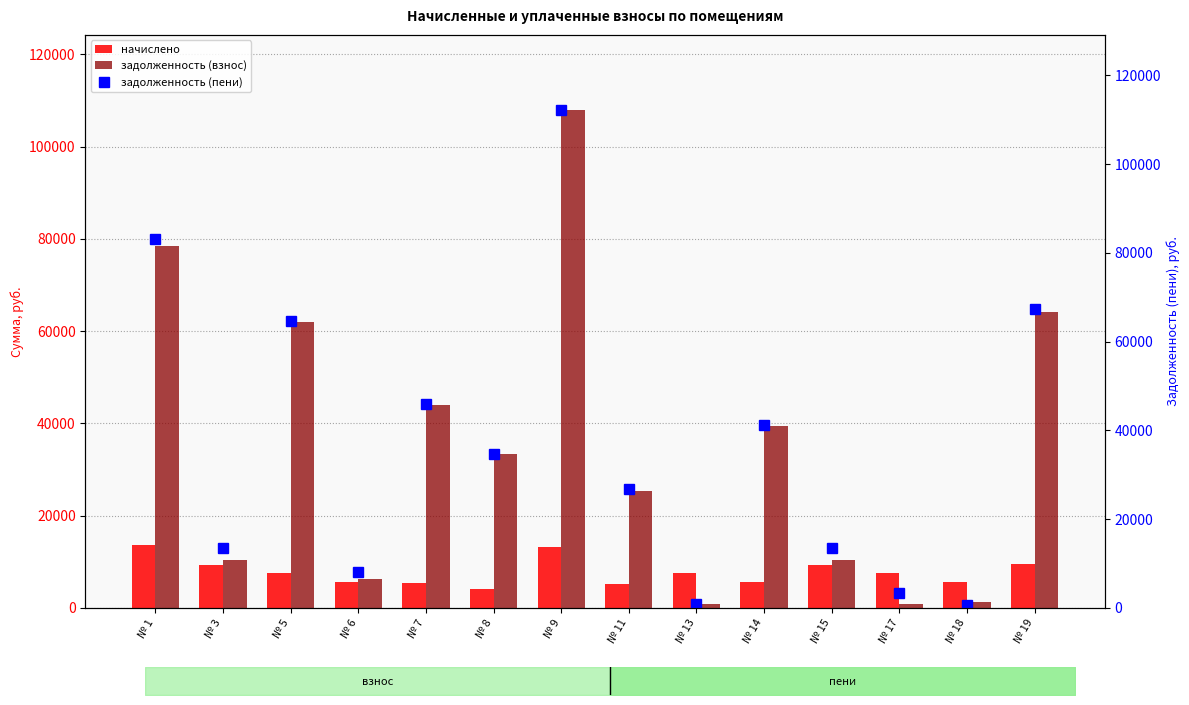

The задолженность (пени) series shows 21189.3 at № 15. True or false?

False